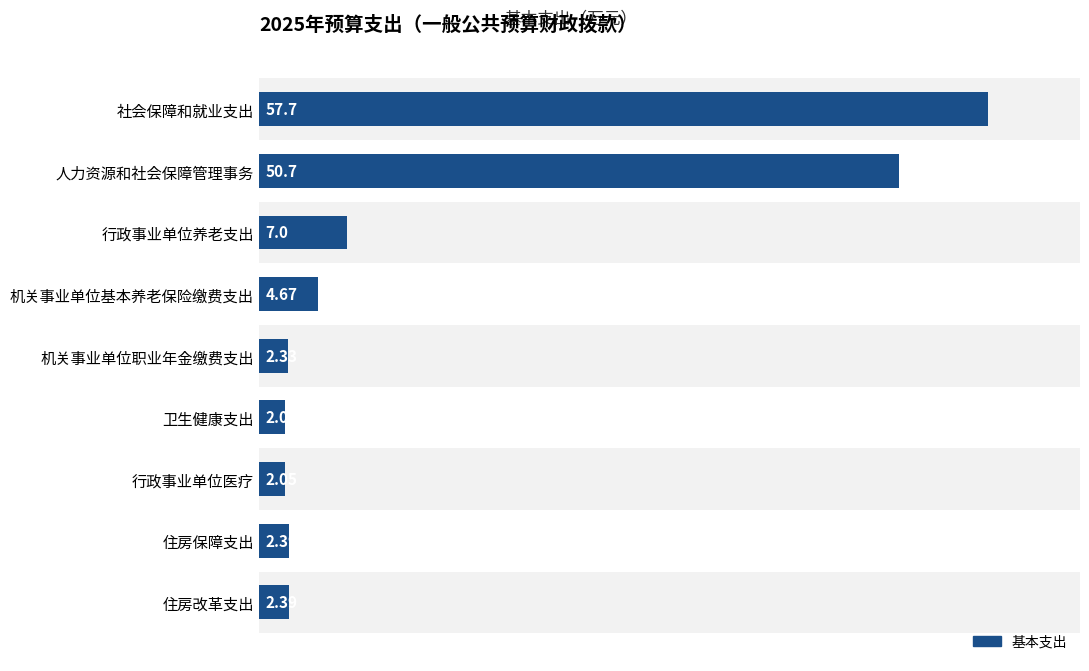

What is the value of the 8th bar from the left?

2.4